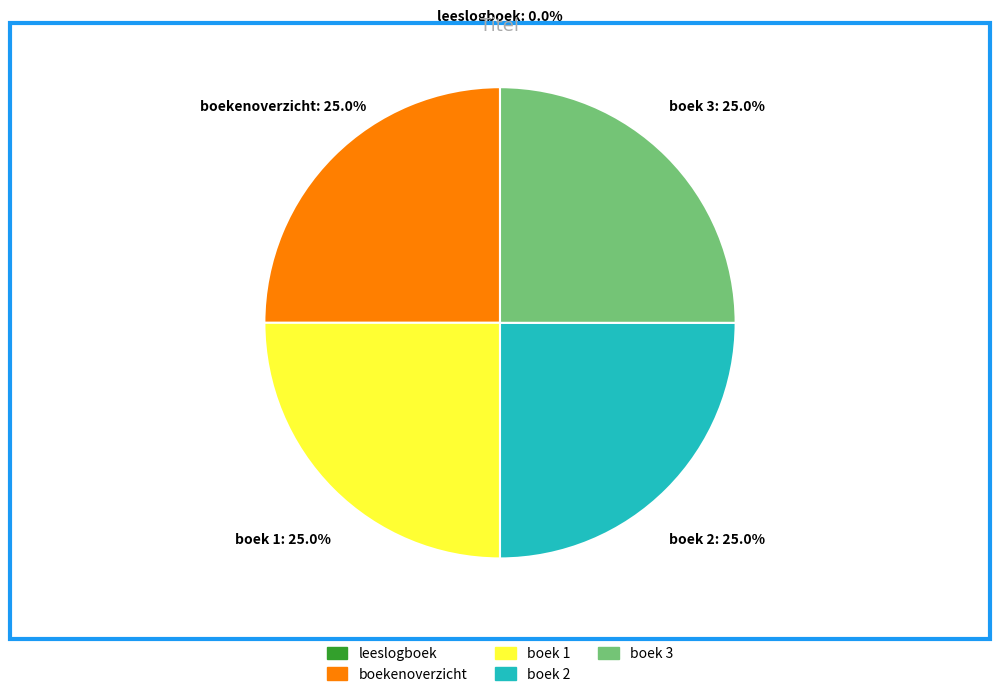

To the nearest percent, what is the average slice percentage?

20%